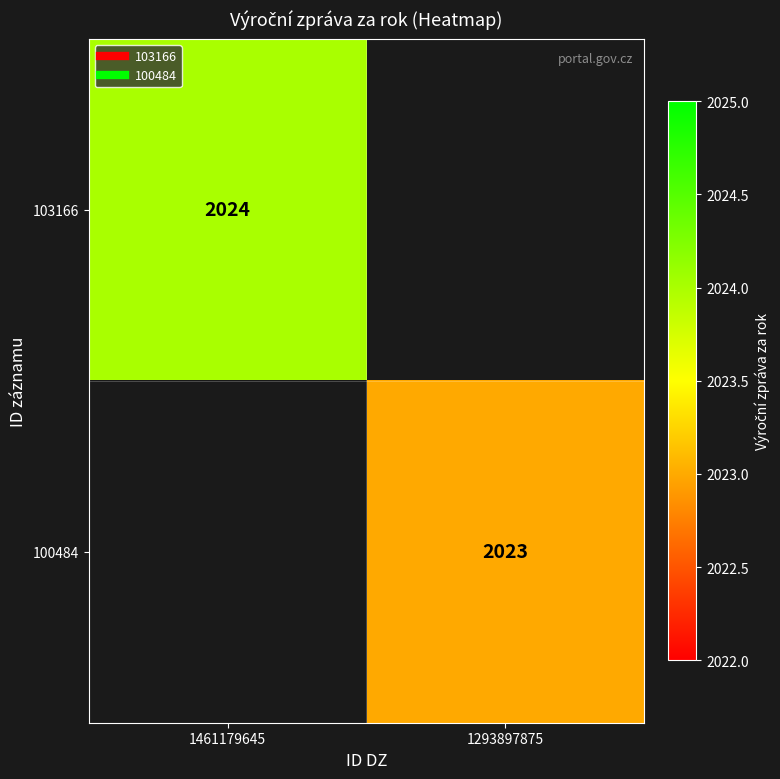

What is the approximate value of 100484 at 1293897875?

2023.0